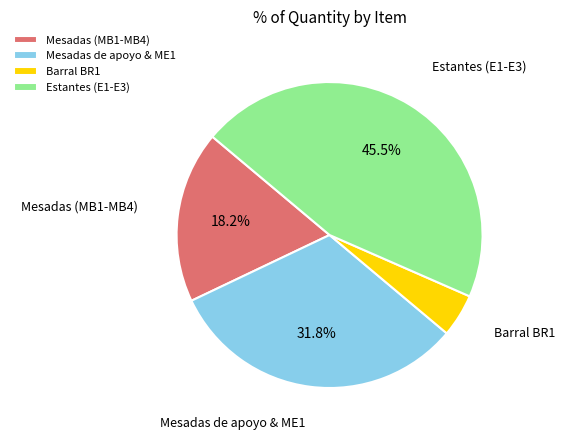

To the nearest percent, what is the average slice percentage?

25%